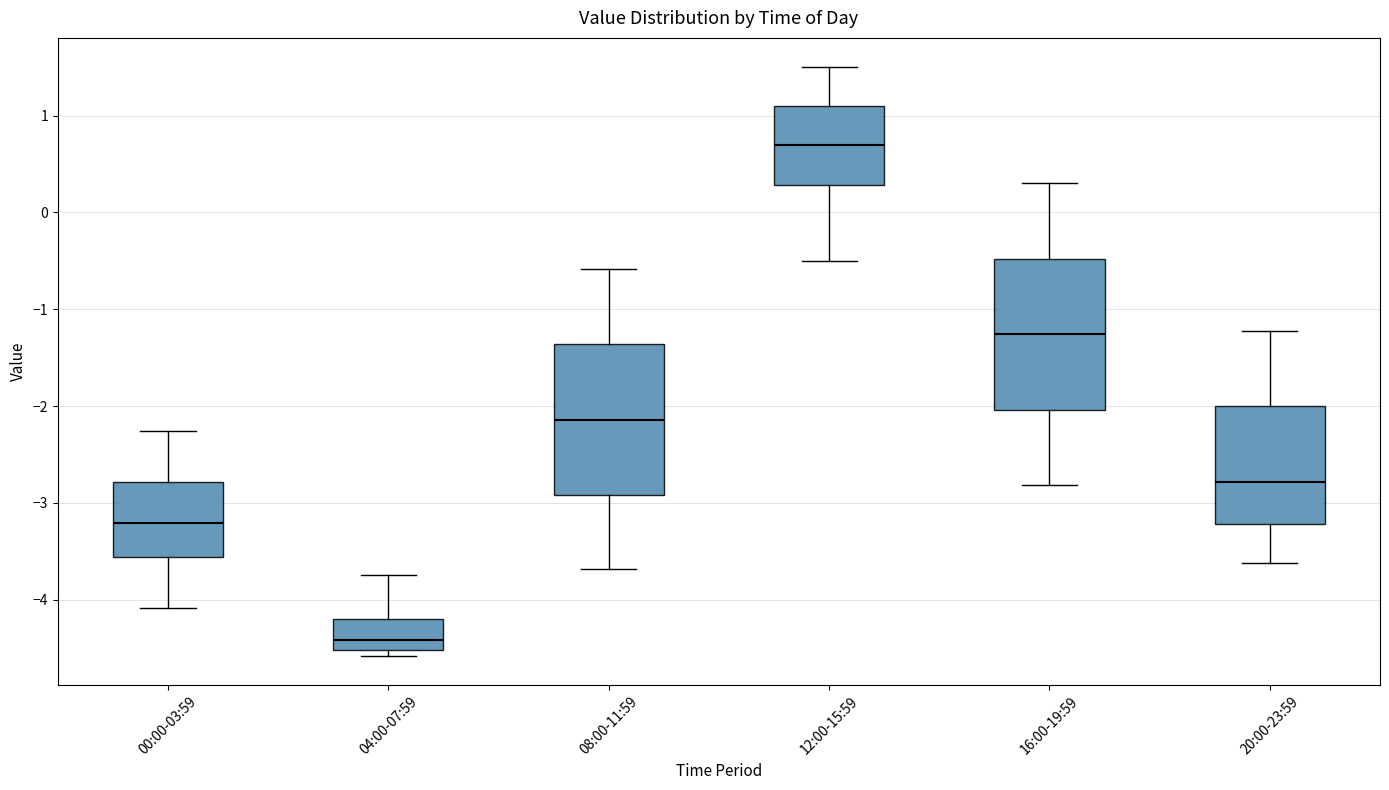

Reading left to right, transcribe this box plot: for each box, give where its median line is, the range the box spans, and where its two whiskers end, as read against the y-axis. The values are not printed on the chart, so give them approximately, as read against the axis.

00:00-03:59: median -3.2, box -3.6 to -2.8, whiskers -4.1 to -2.3
04:00-07:59: median -4.4, box -4.5 to -4.2, whiskers -4.6 to -3.7
08:00-11:59: median -2.1, box -2.9 to -1.4, whiskers -3.7 to -0.6
12:00-15:59: median 0.7, box 0.3 to 1.1, whiskers -0.5 to 1.5
16:00-19:59: median -1.3, box -2.0 to -0.5, whiskers -2.8 to 0.3
20:00-23:59: median -2.8, box -3.2 to -2.0, whiskers -3.6 to -1.2